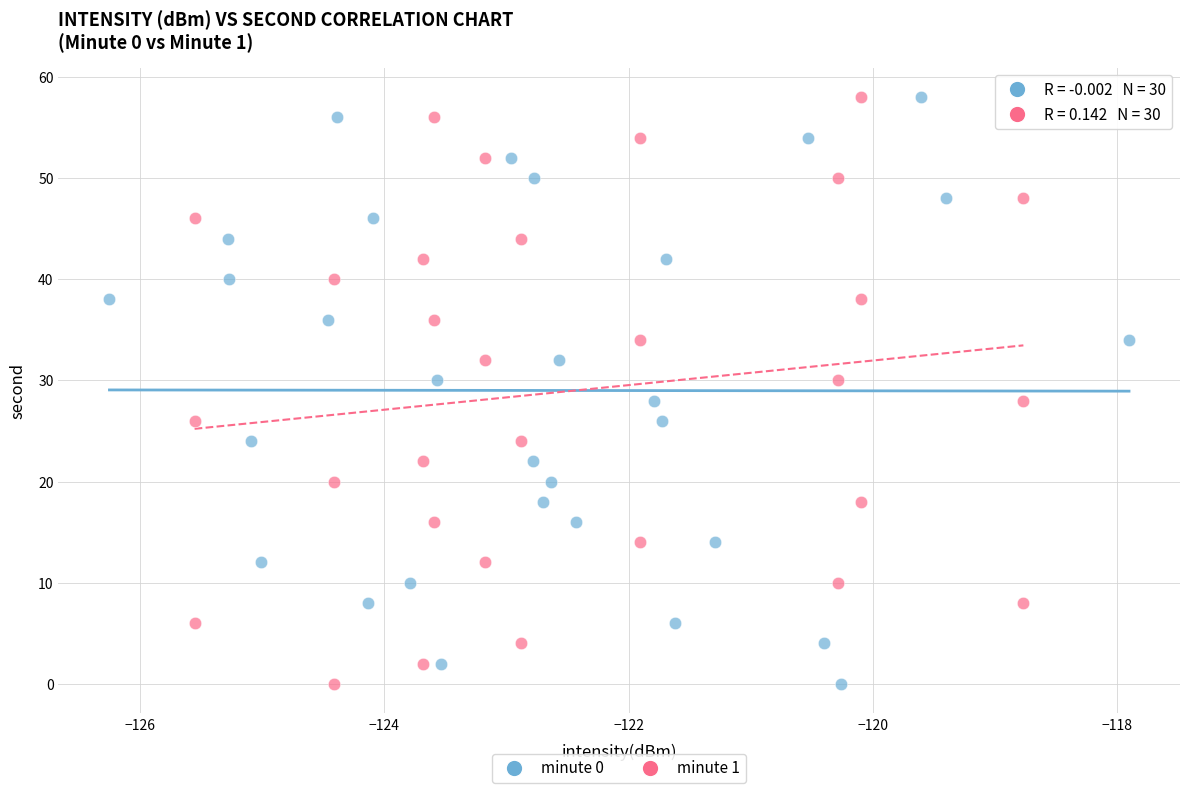

What are all the series names shown in the legend?

minute 0, minute 1